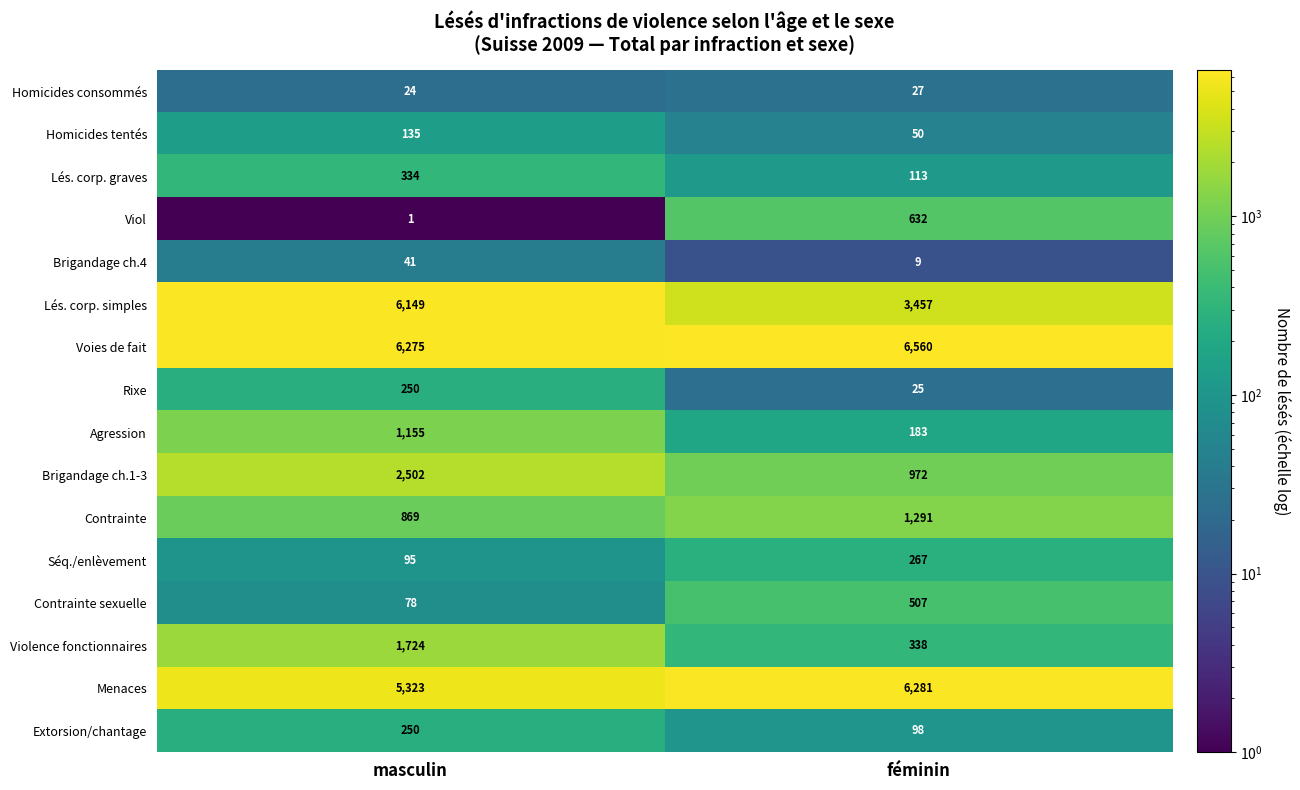

Which label corresponds to the smallest value in the chart?

masculin